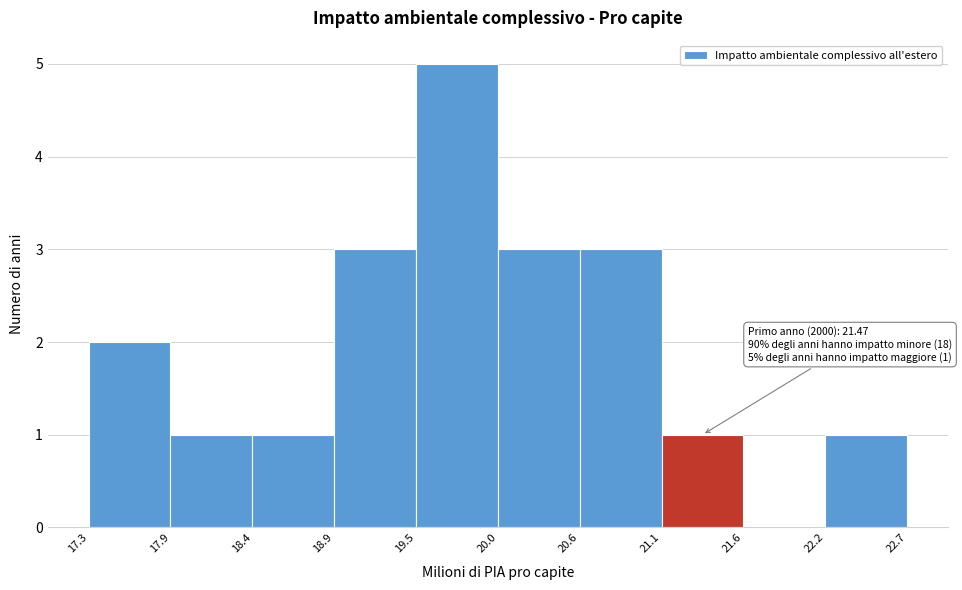

Which range on the x-axis has the tallest bar?

19.5 to 20.0